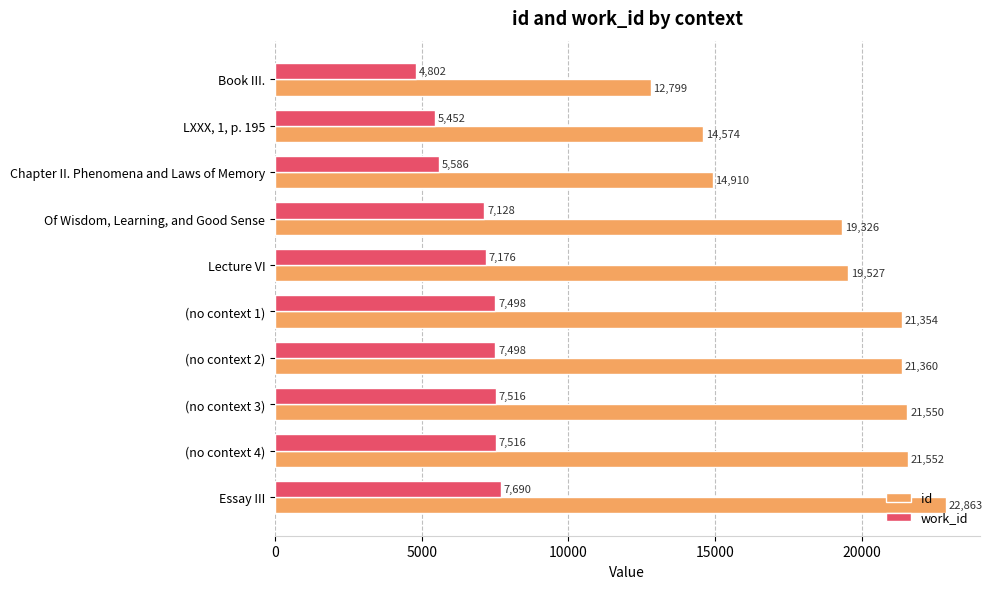

True or false: id has a value of 13906 at (no context 2).

False